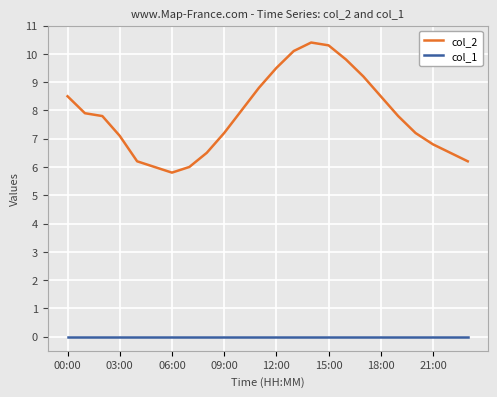

How many series are shown in this chart?

2